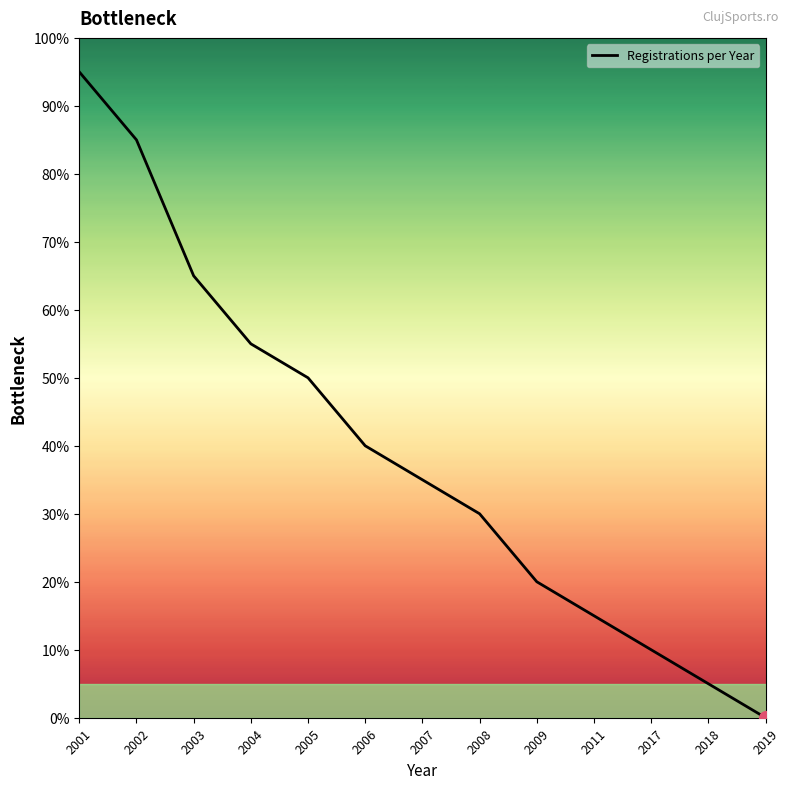

List the labels in order of value, largest first.

2001, 2002, 2003, 2004, 2005, 2006, 2007, 2008, 2009, 2011, 2017, 2018, 2019